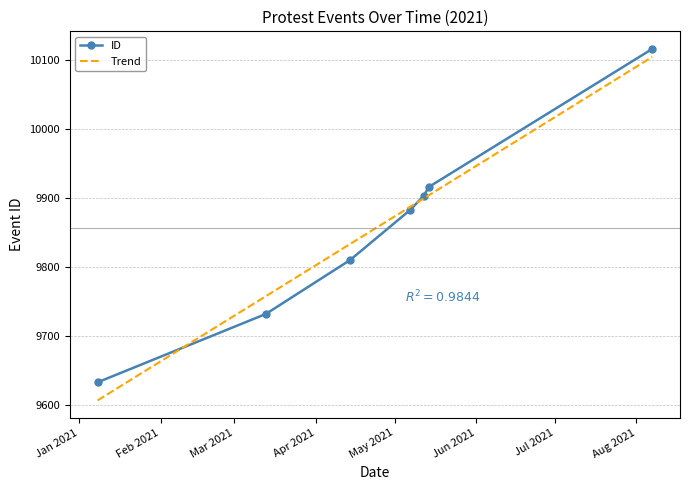

True or false: ID has more than 2 interior local peaks.

False